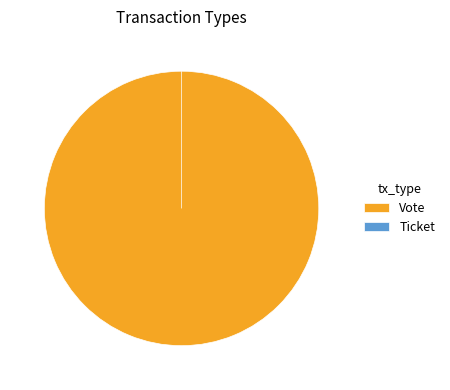

Rank the categories by value from lowest to highest.

Ticket, Vote